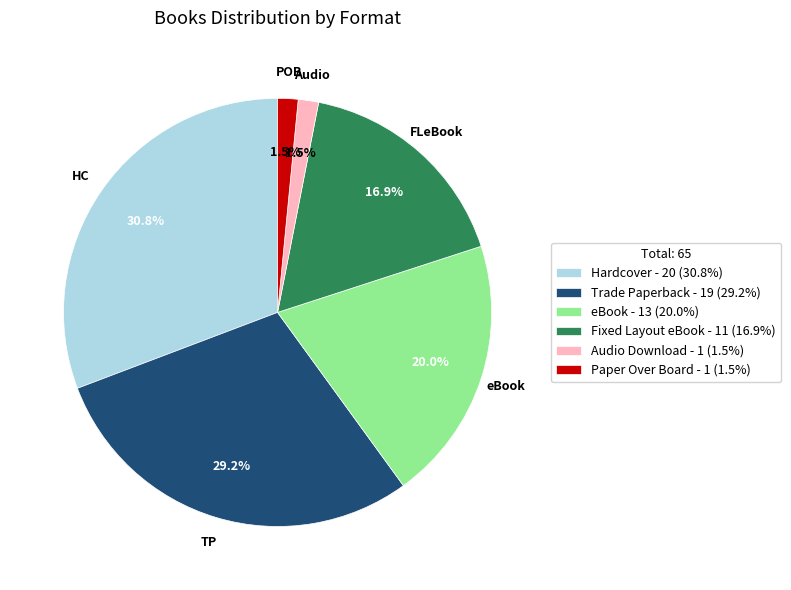

Is it true that Fixed Layout eBook is 17% of the pie?

True